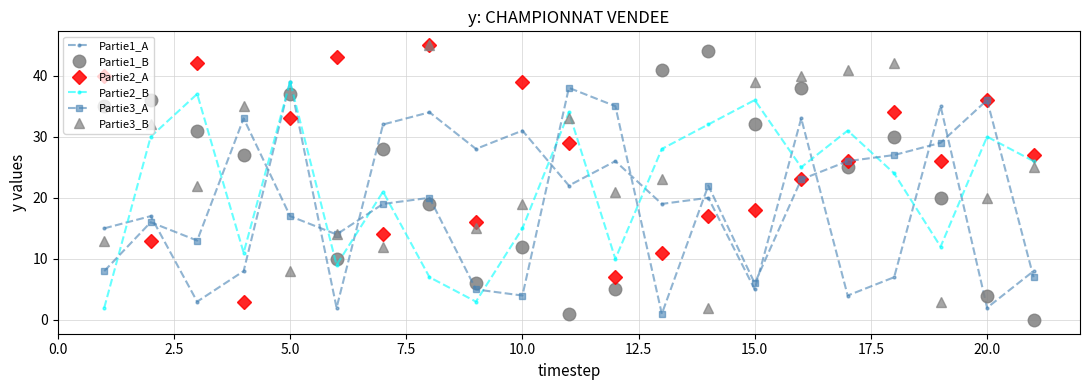

After their last crossing, which series has the higher values: Partie1_A or Partie2_B?

Partie2_B